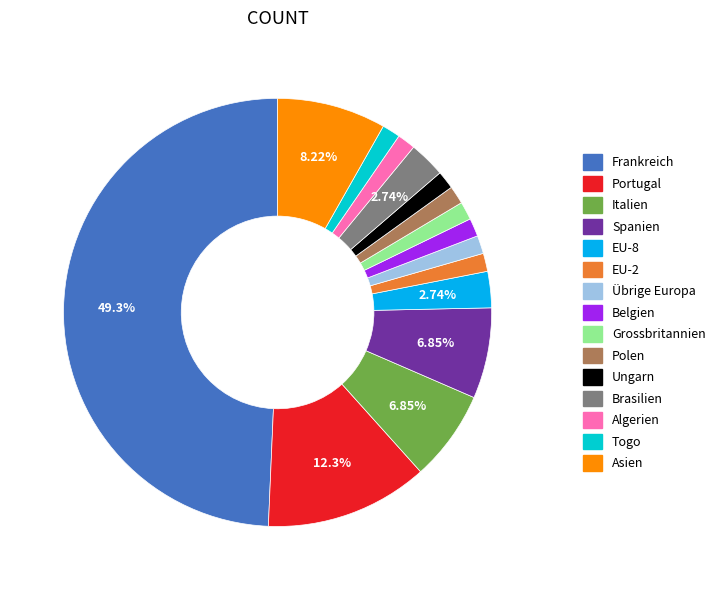

To the nearest percent, what is the difference between the largest and smallest slice percentages?

48%